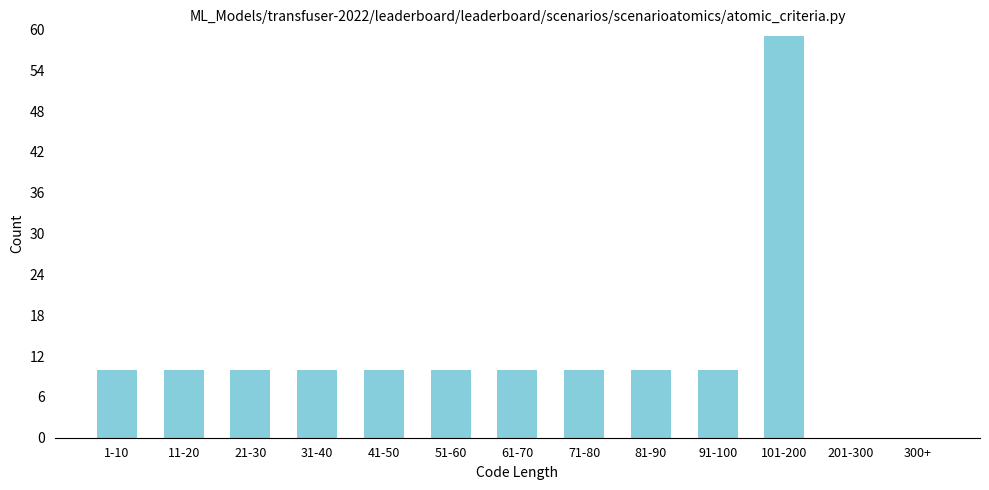

Reading left to right, what are all the values shown in this chart?

1-10=10	11-20=10	21-30=10	31-40=10	41-50=10	51-60=10	61-70=10	71-80=10	81-90=10	91-100=10	101-200=59	201-300=0	300+=0